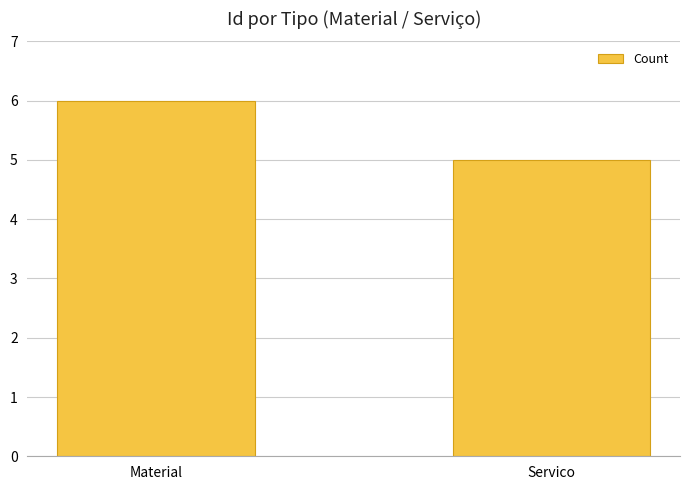

What is the label of the 2nd bar from the left?

Servico